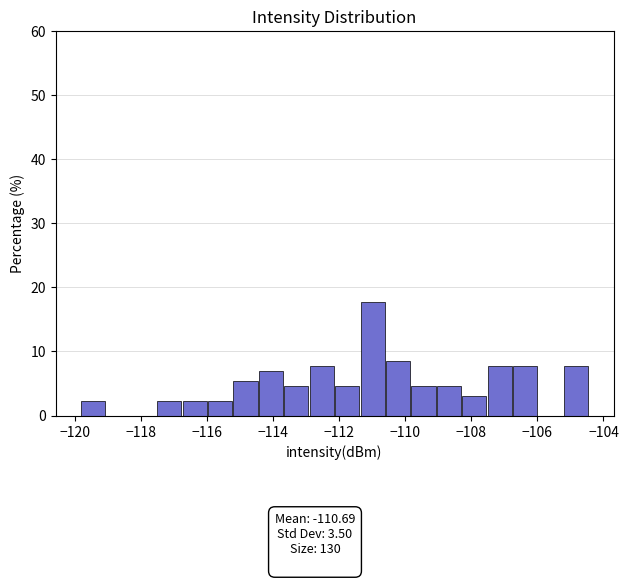

Around what value on the x-axis is the tallest bar? Give the approximate position of its centre, as read against the axis.

-111.0